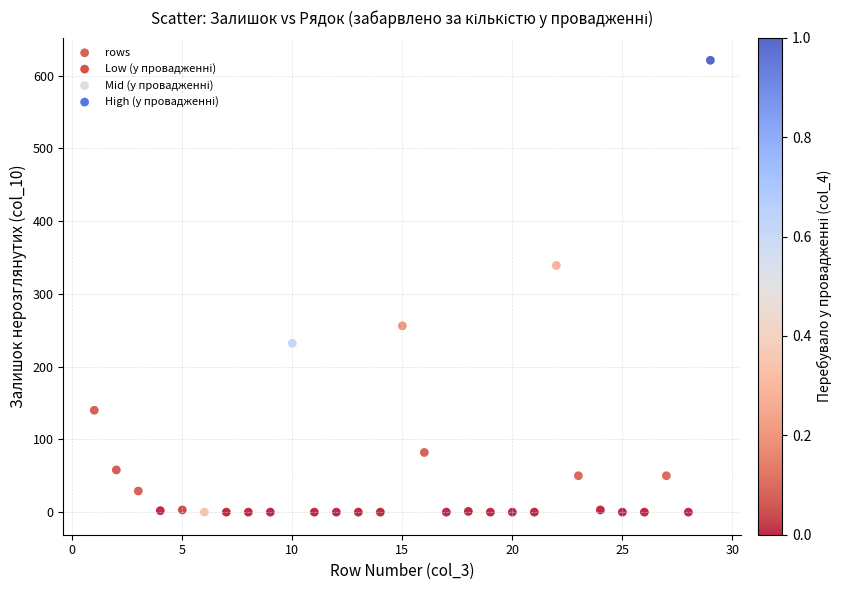

What Y value in the scatter plot is closest to 310?

339